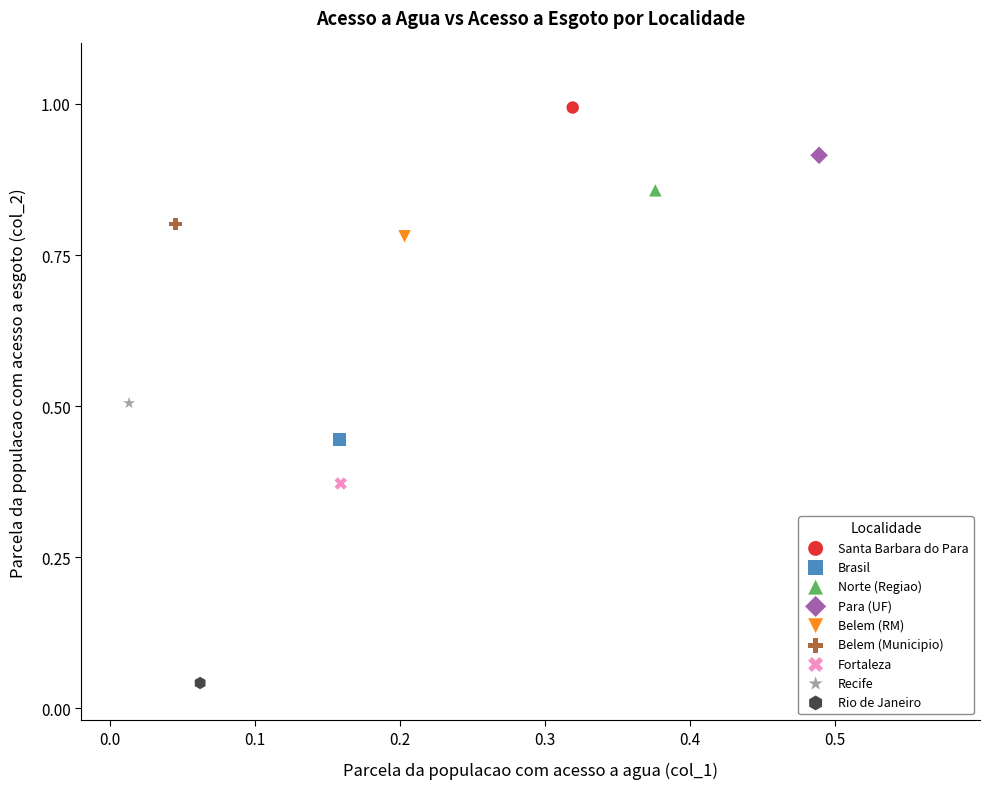

Which series contains the lowest Y value?

Rio de Janeiro